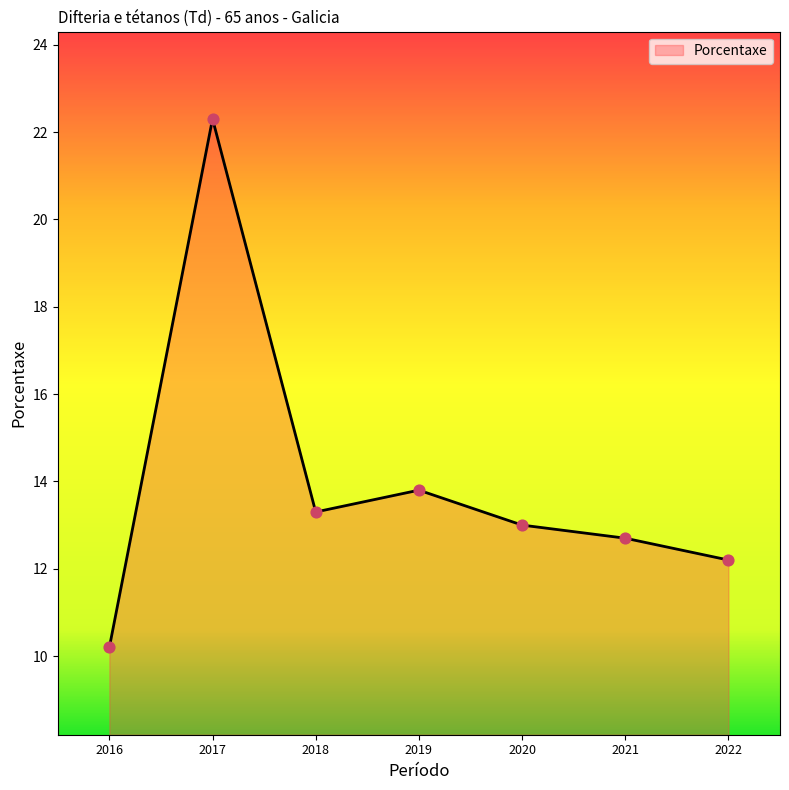

Which has a higher value, 2021 or 2016?

2021